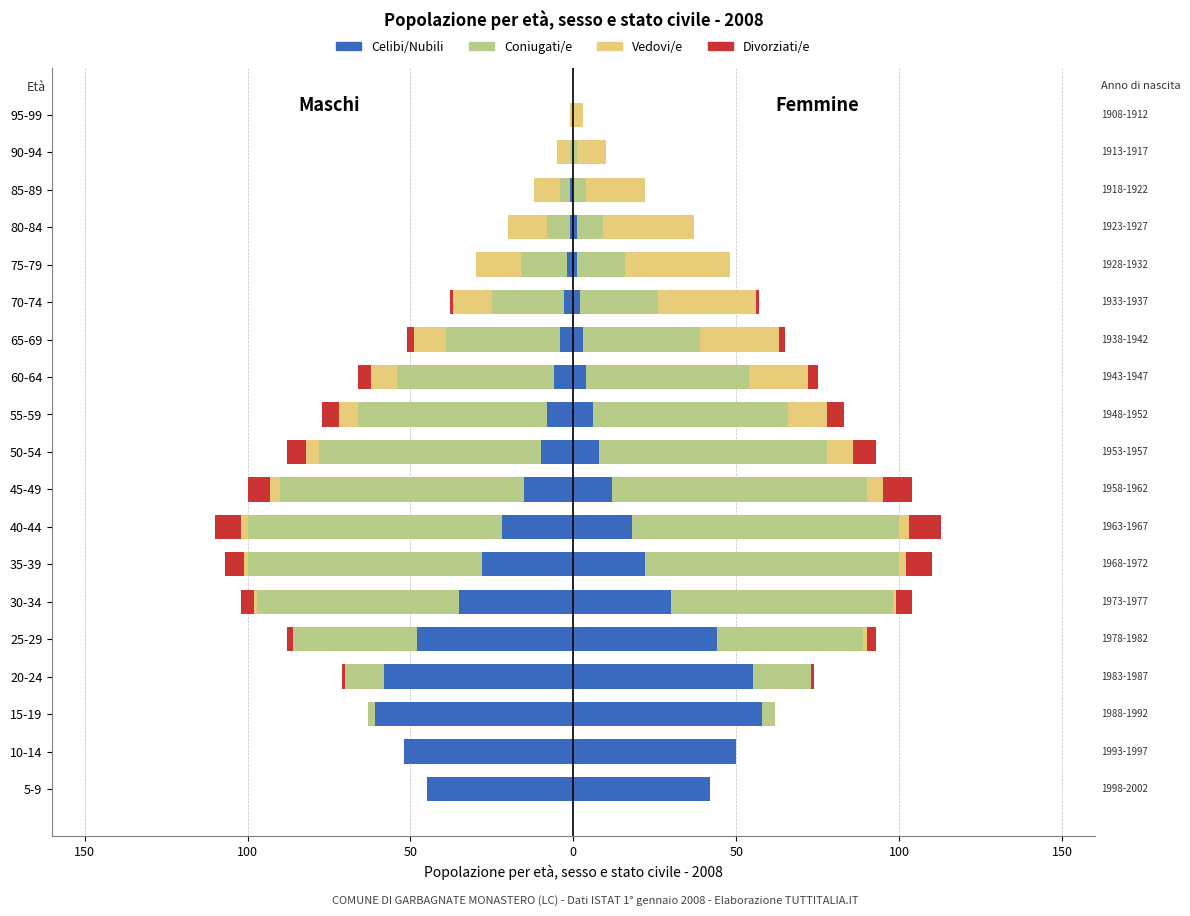

What is the lowest value of the Celibi/Nubili series?

-61